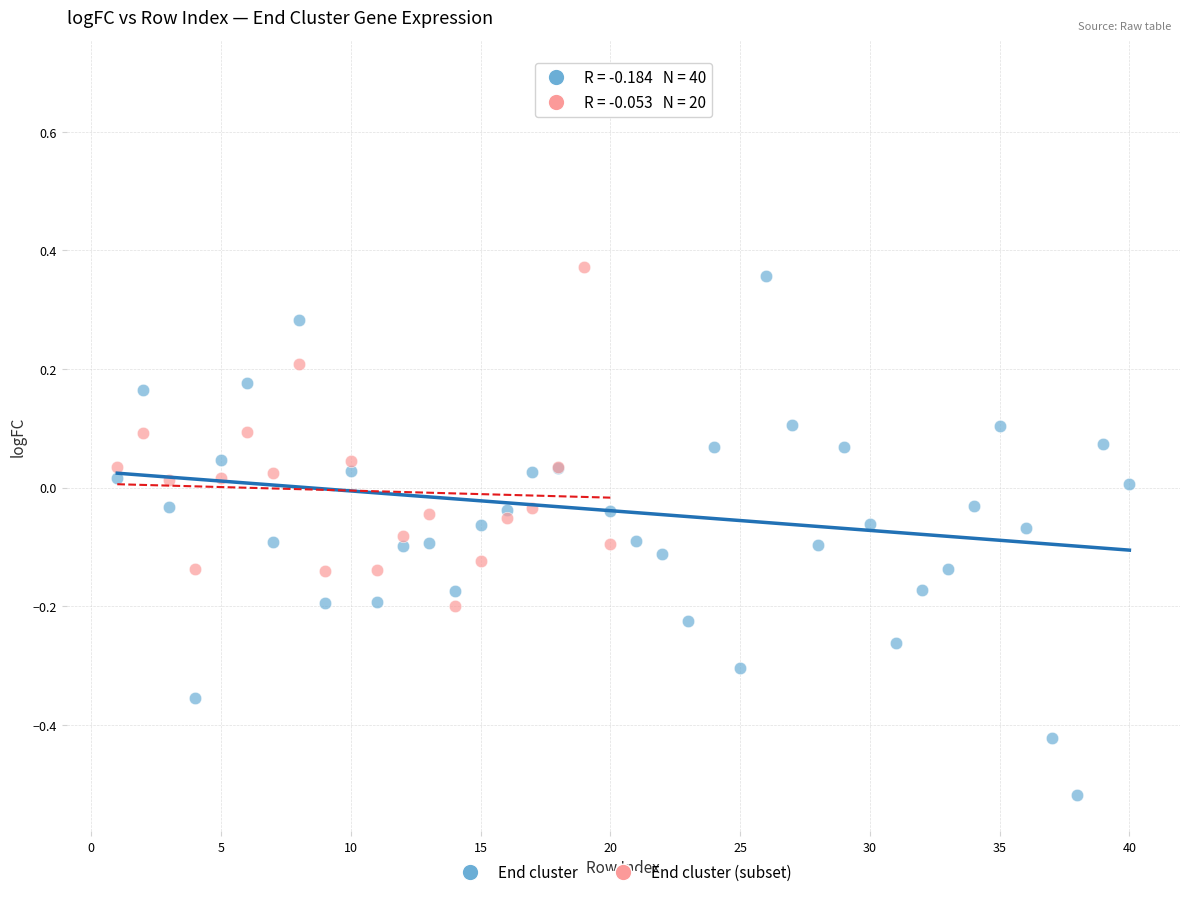

Which series has the widest spread of Y values?

End cluster